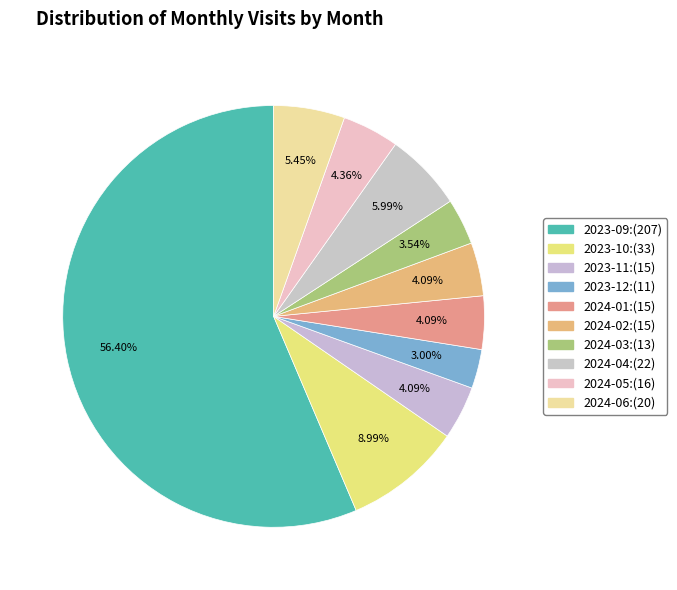

The 2024-04 slice represents 18% of the pie. True or false?

False